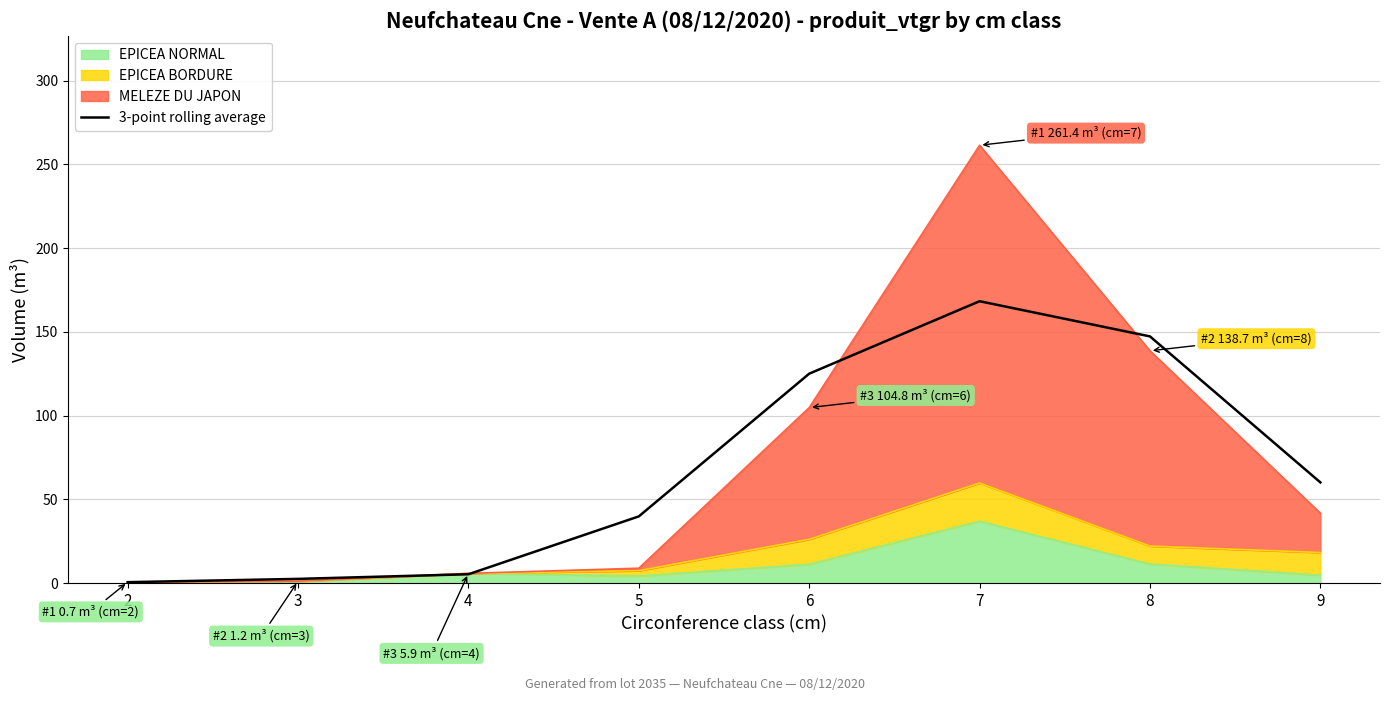

Where does the data first go above 60?

6